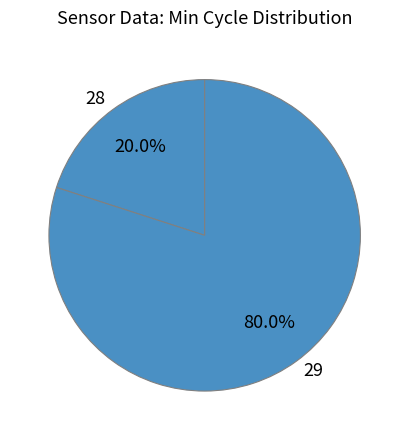

Rank the categories by value from highest to lowest.

29, 28